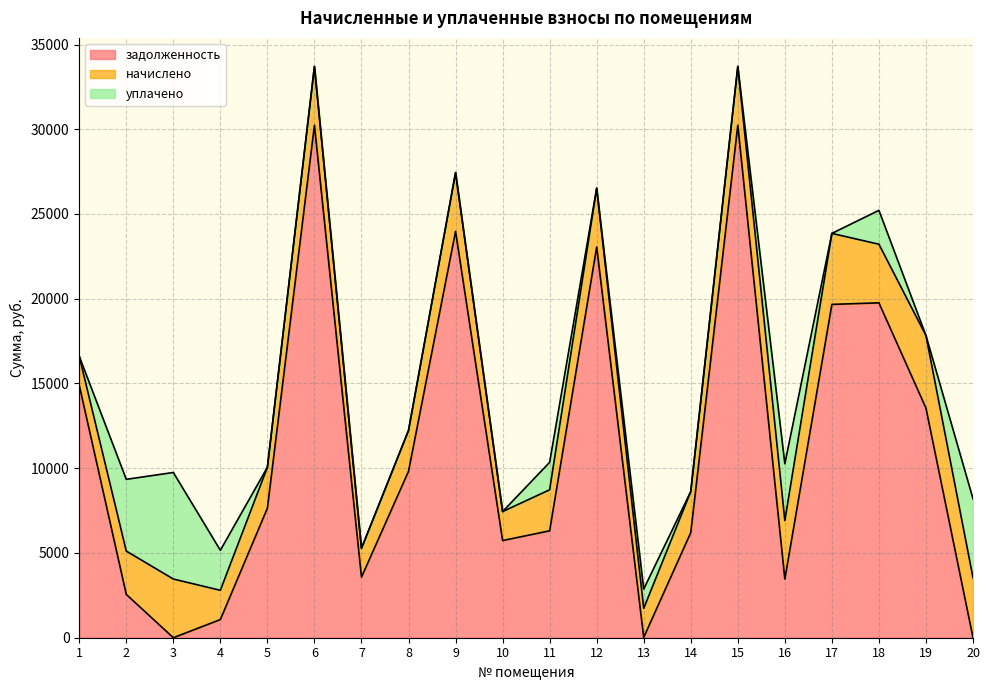

Is it true that начислено equals 3463.2 at 3?

True